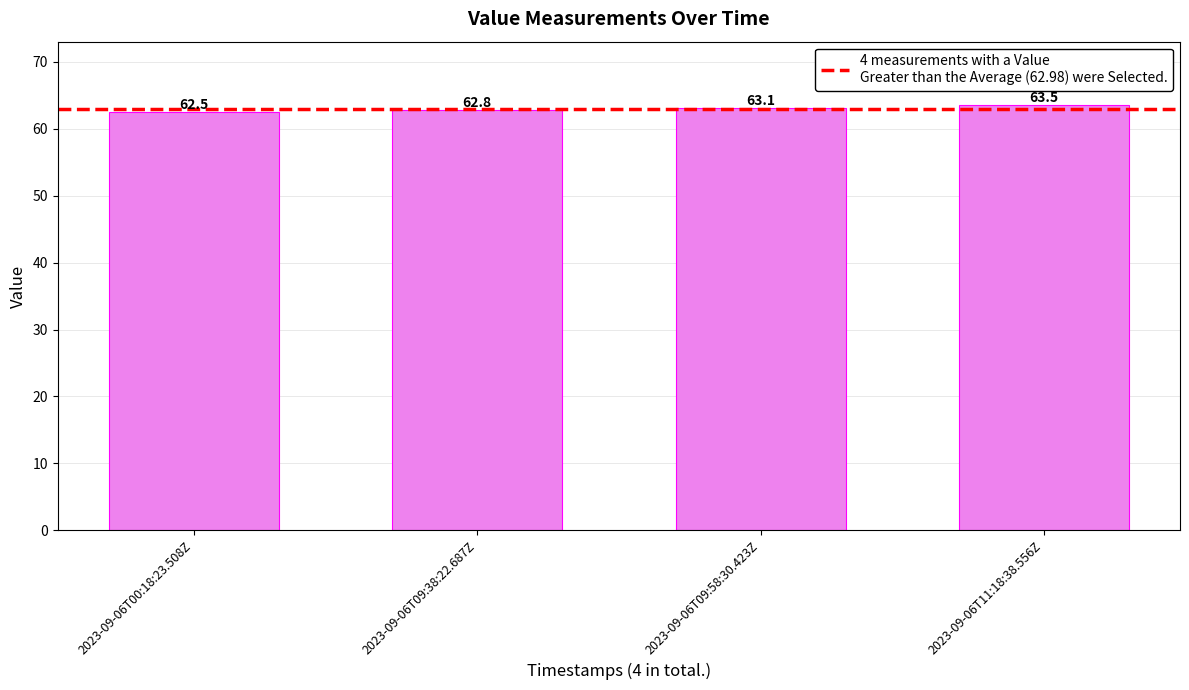

What is the sum of the values at 2023-09-06T09:58:30.423Z and 2023-09-06T00:18:23.508Z?

125.6